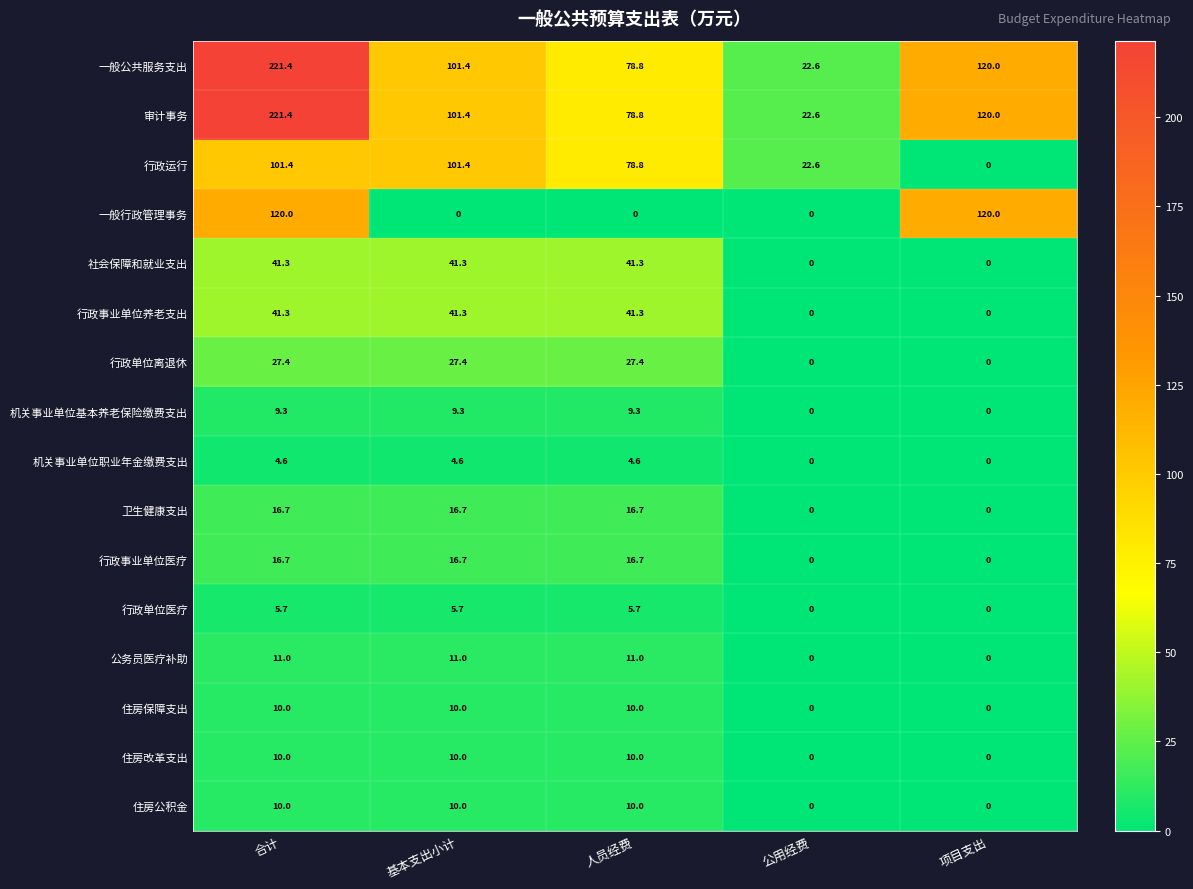

What is the spread (max minus min) of values at 人员经费?

78.8